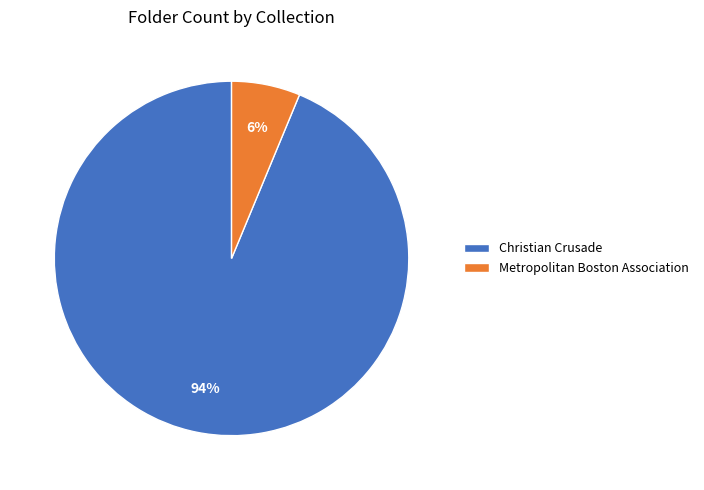

Combined, do Metropolitan Boston Association and Christian Crusade account for over 50%?

Yes